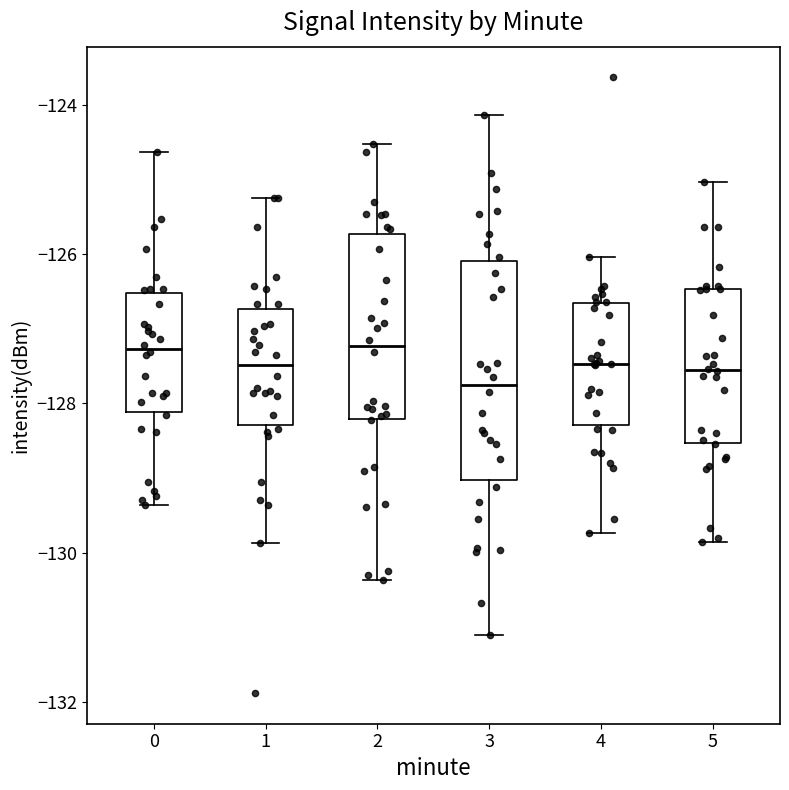

Which box is the tallest, from its lower edge to its upper edge?

3